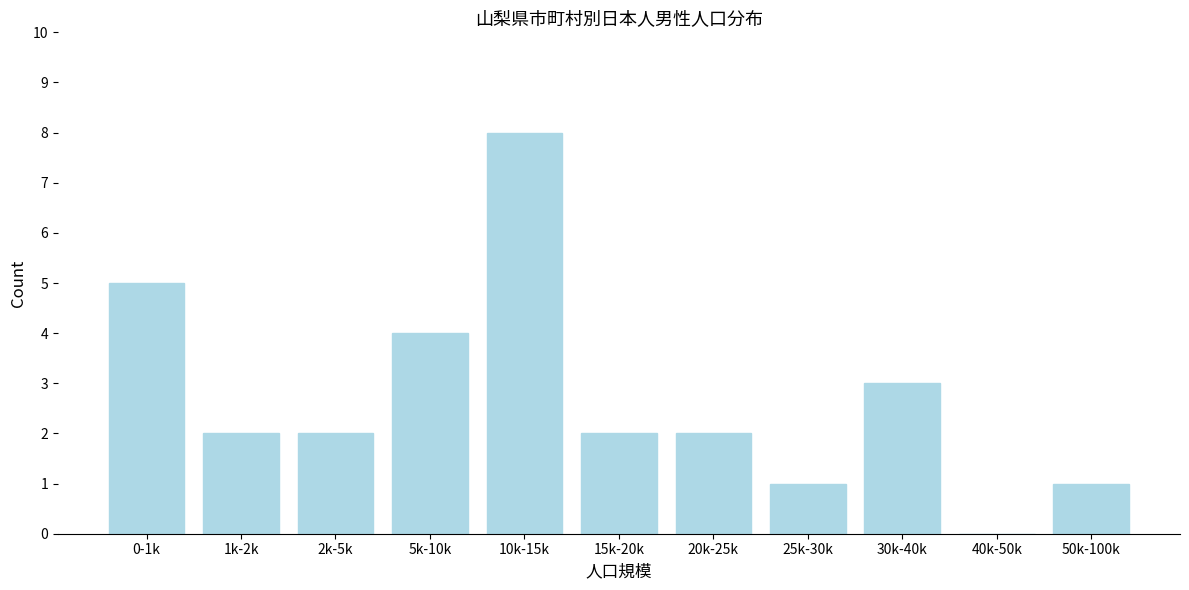

Reading right to left, extract all data points from this chart.

50k-100k=1	40k-50k=0	30k-40k=3	25k-30k=1	20k-25k=2	15k-20k=2	10k-15k=8	5k-10k=4	2k-5k=2	1k-2k=2	0-1k=5